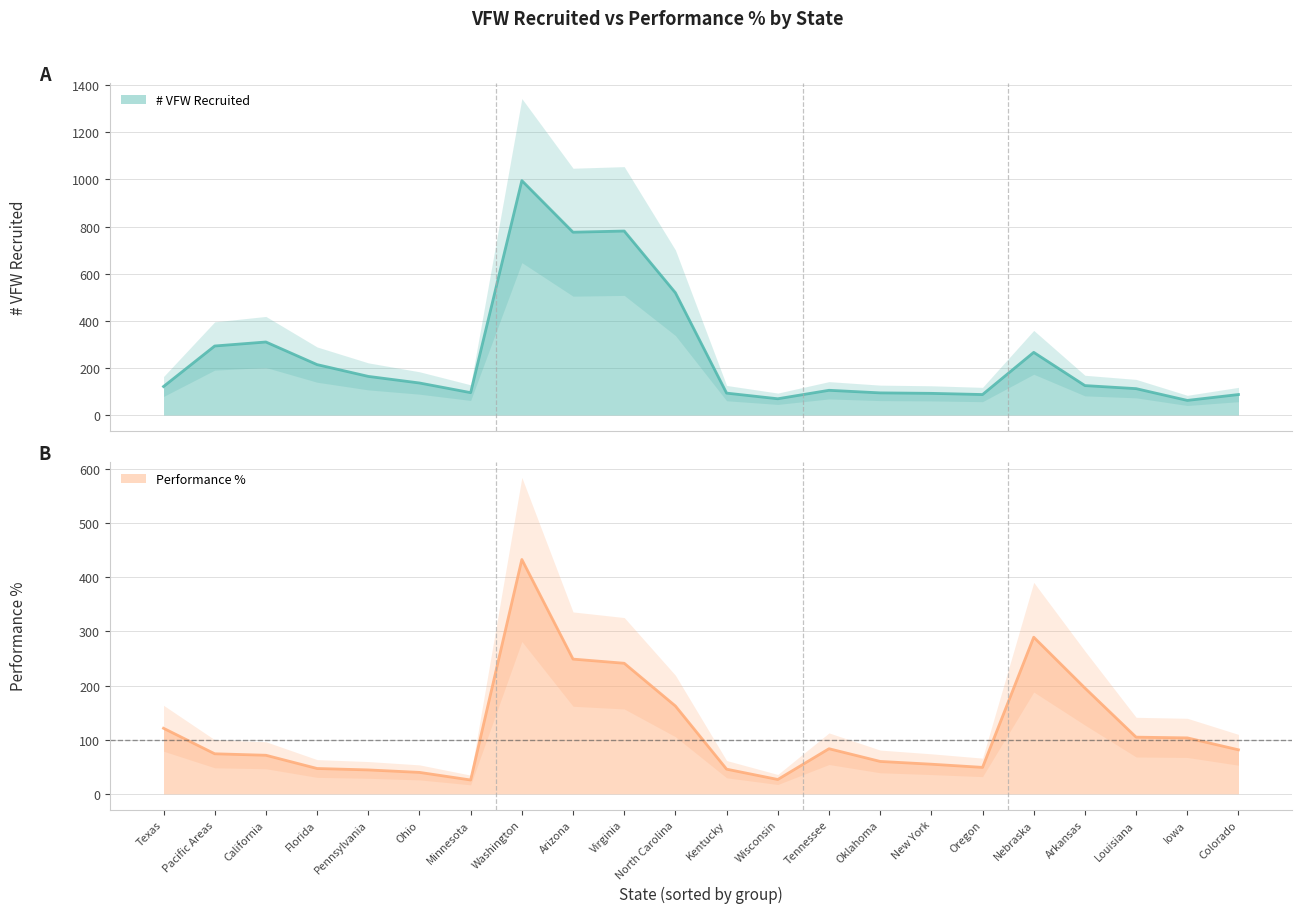

What is the value of the # VFW Recruited point at the 1st from the left?

121.0